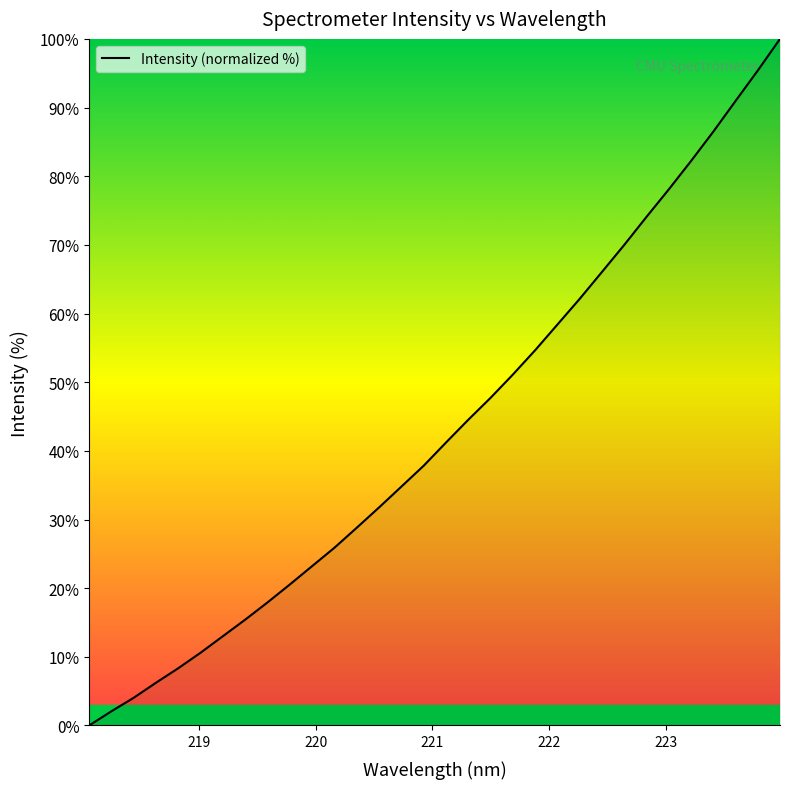

Does the chart display data point markers on the line(s)?

No